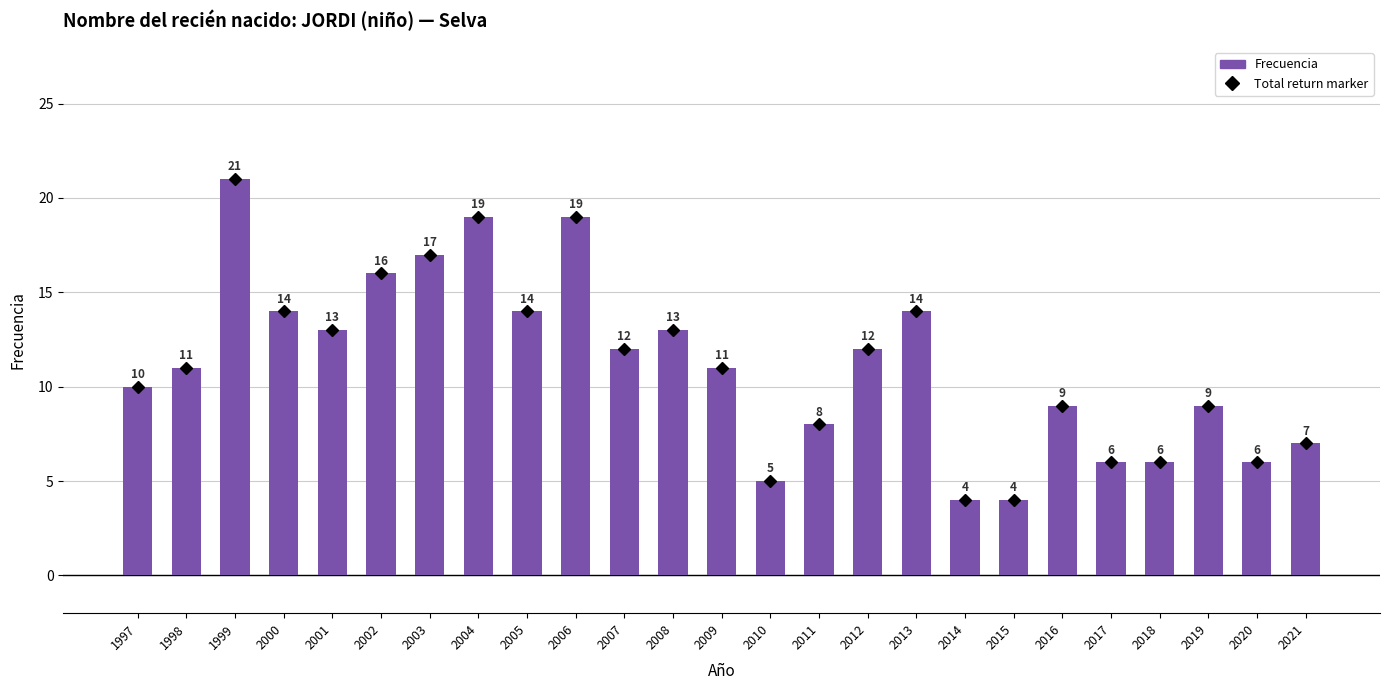

Are the bars grouped side by side (vs. stacked)?

No